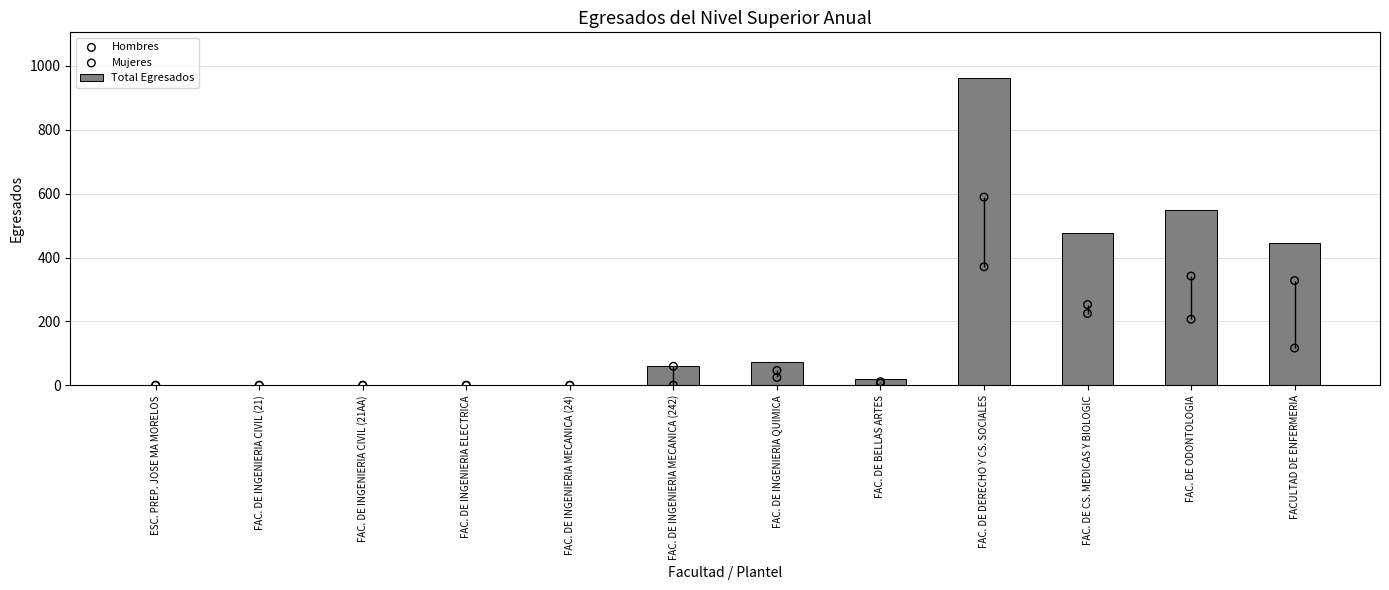

Which series has the largest Y range (max minus min)?

Total Egresados